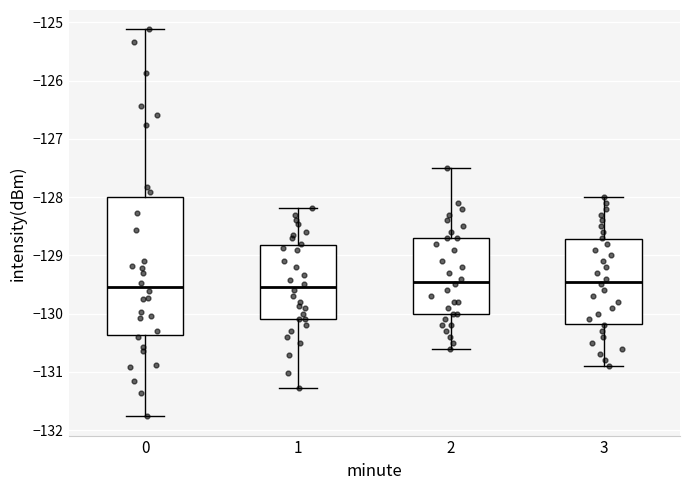

Reading left to right, read every box against the y-axis: the position of its median line, the range the box covers, and the ends of its whiskers. The values are not printed on the chart, so give them approximately, as read against the axis.

0: median -129.5, box -130.4 to -128.0, whiskers -131.8 to -125.1
1: median -129.5, box -130.1 to -128.8, whiskers -131.3 to -128.2
2: median -129.4, box -130.0 to -128.7, whiskers -130.6 to -127.5
3: median -129.4, box -130.2 to -128.7, whiskers -130.9 to -128.0